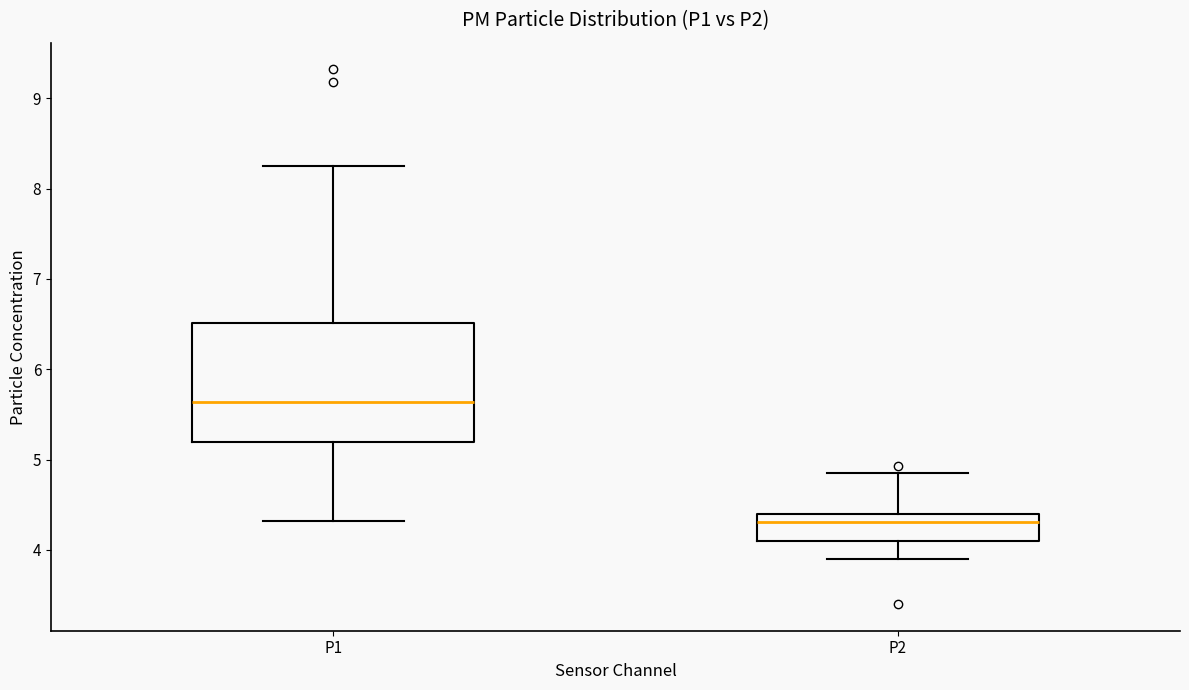

Where does the median line of the box for P1 sit on the y-axis? The values are not printed on the chart, so give them approximately, as read against the axis.

5.6